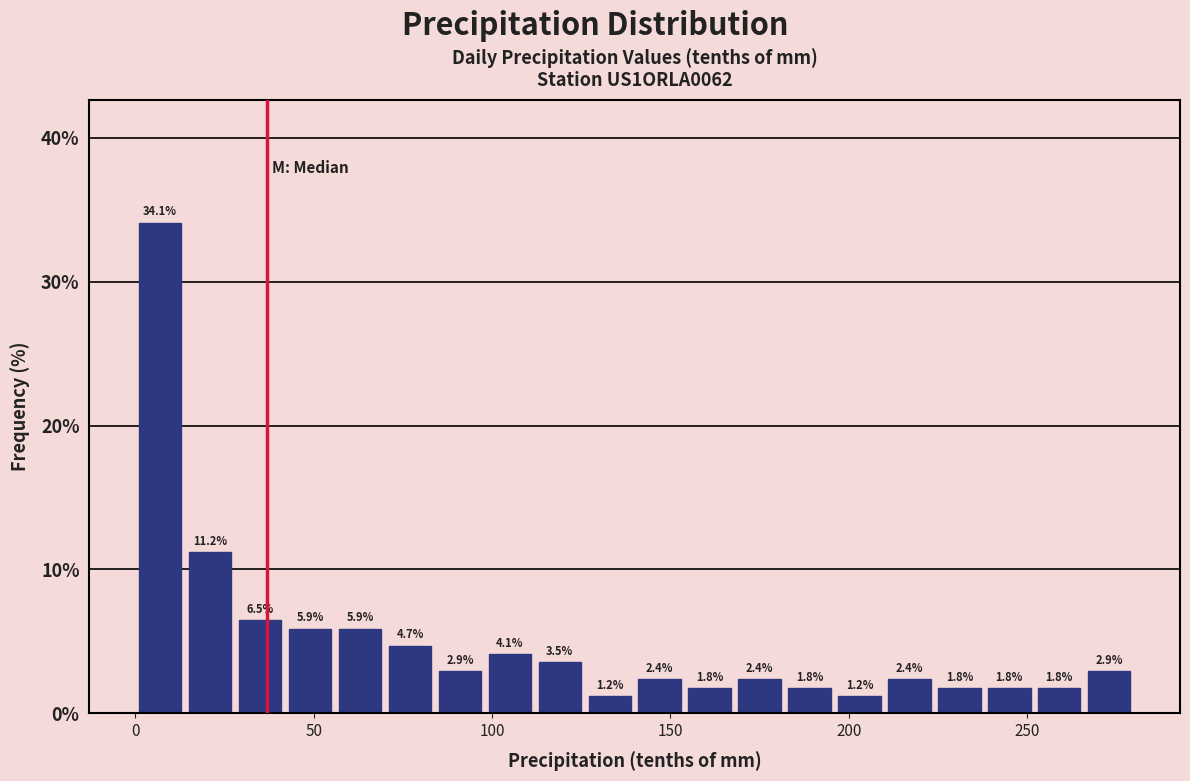

Read against the x-axis, roughly where is the centre of the tallest bar?

5